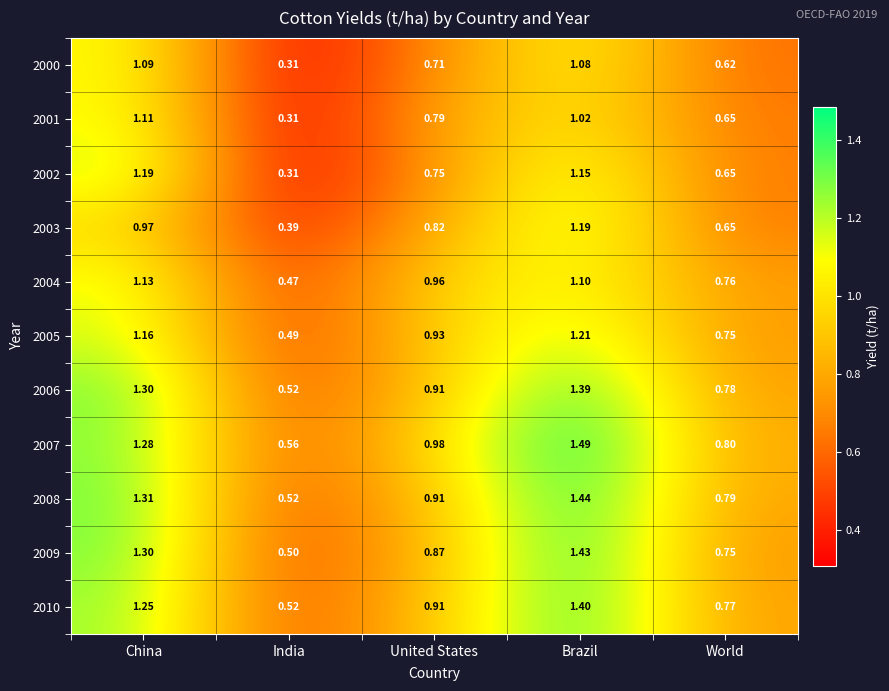

Rank the categories by 2007 value from highest to lowest.

Brazil, China, United States, World, India